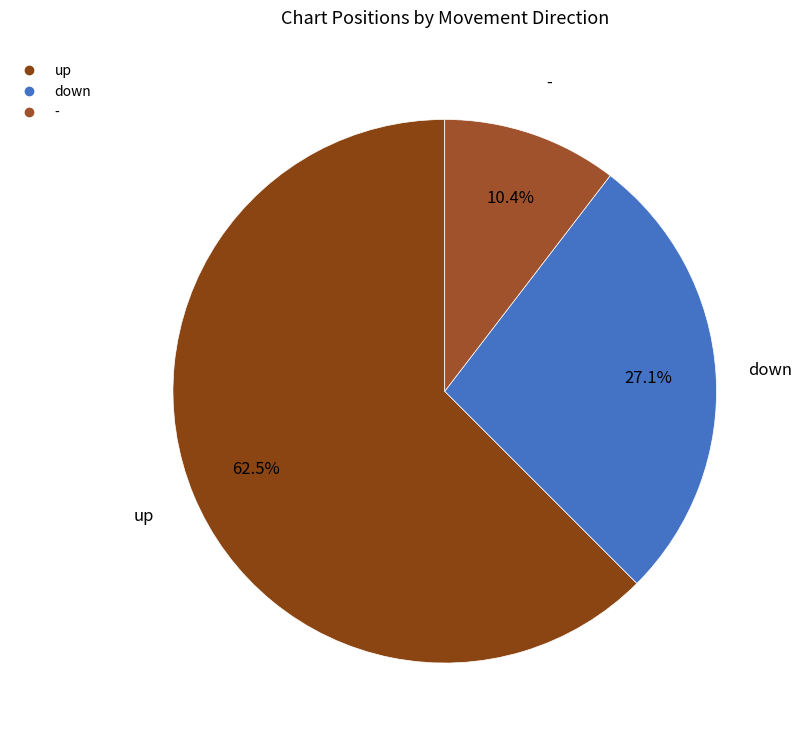

Rank the categories by value from lowest to highest.

-, down, up